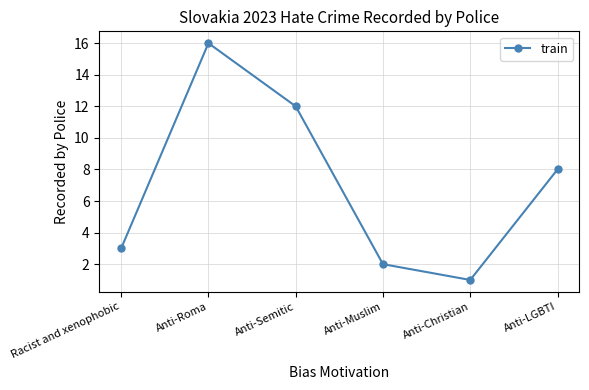

Reading left to right, extract all data points from this chart.

3	16	12	2	1	8